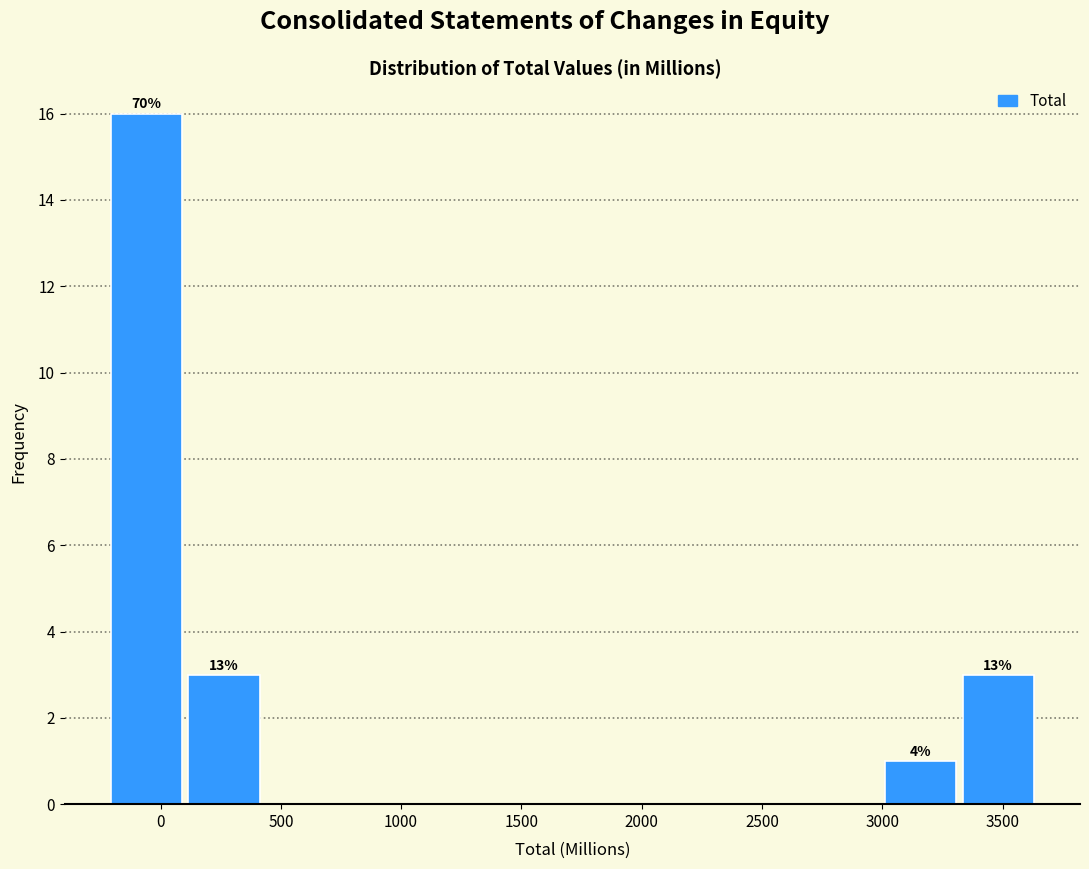

Over which range of the x-axis is the bar tallest?

-200 to 100